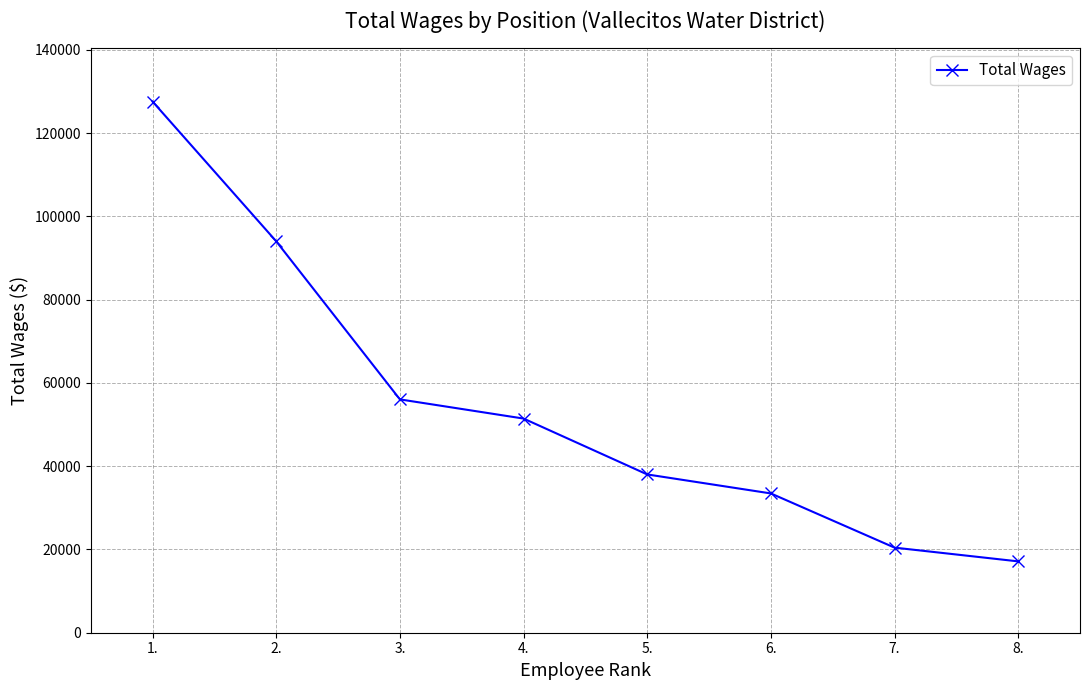

What is the change in value from 1. to 4.?

-76139